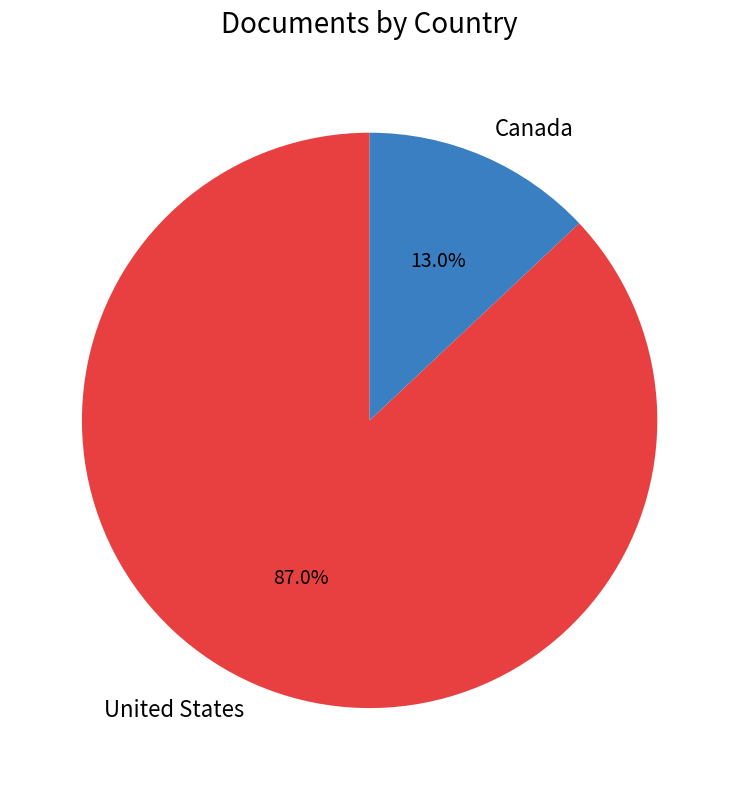

Combined, what portion of the pie is Canada and United States?

100.0%